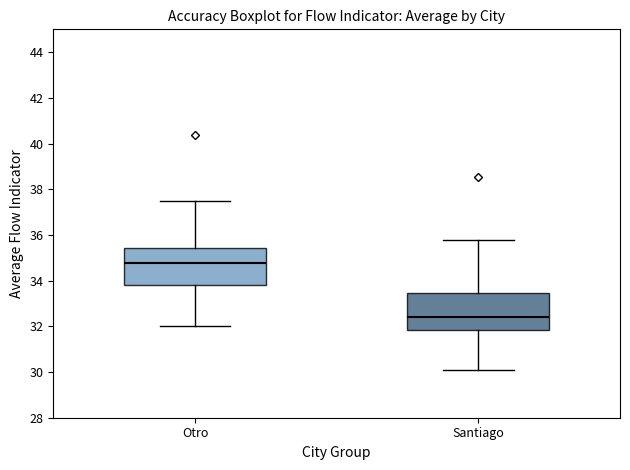

Reading left to right, transcribe this box plot: for each box, give where its median line is, the range the box spans, and where its two whiskers end, as read against the y-axis. The values are not printed on the chart, so give them approximately, as read against the axis.

Otro: median 34.8, box 33.8 to 35.4, whiskers 32.0 to 37.4
Santiago: median 32.4, box 31.8 to 33.4, whiskers 30.2 to 35.8